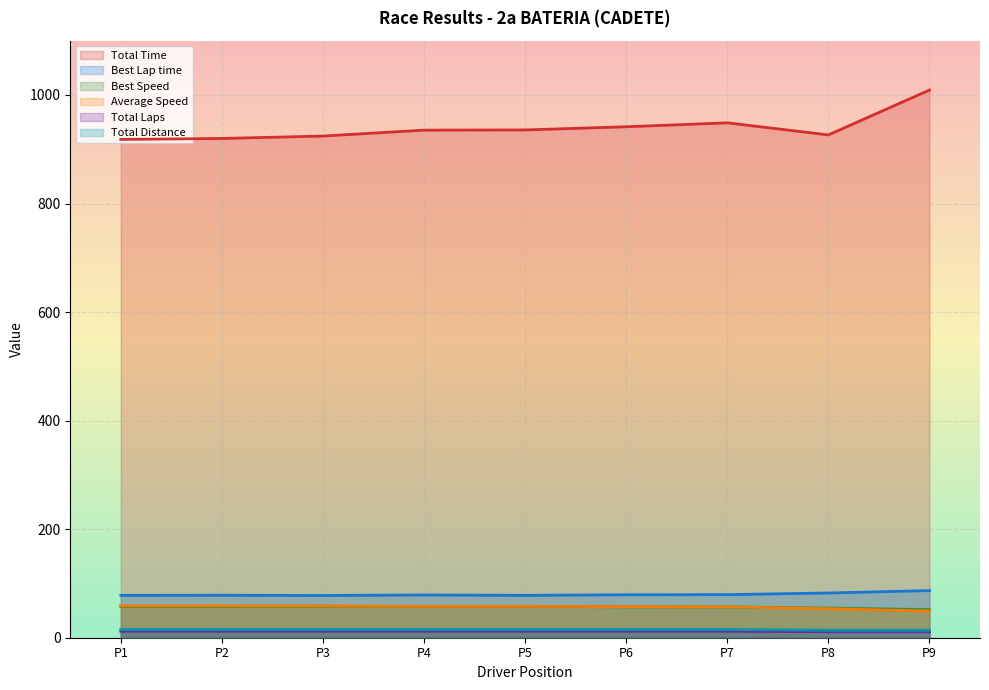

True or false: Total Distance and Best Lap time cross at least once.

False